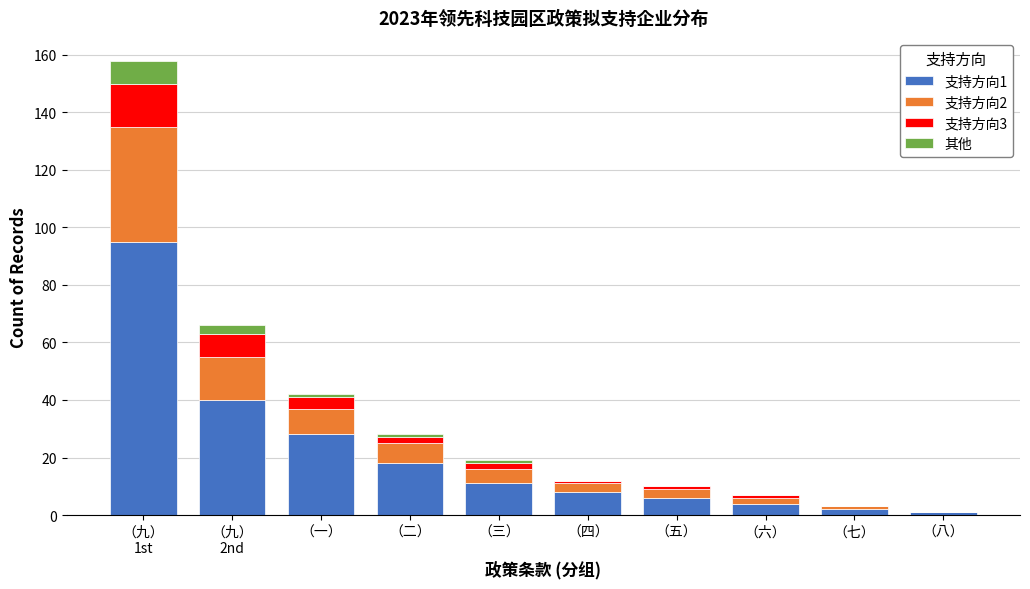

Is it true that 支持方向1 equals 11 at （三）?

True